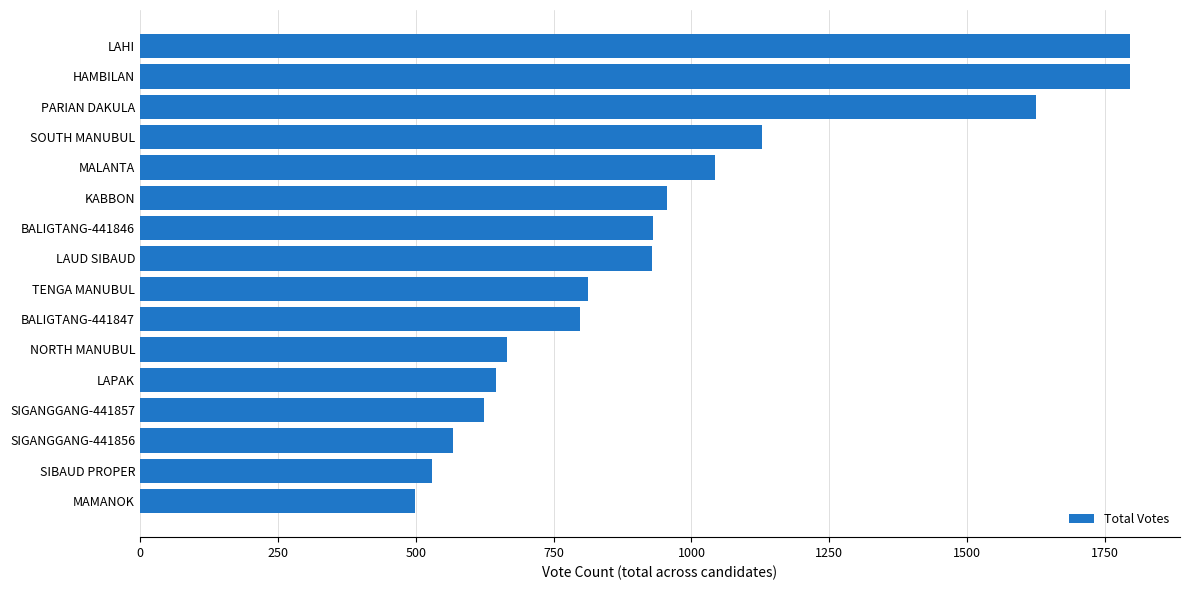

Is it true that the value at TENGA MANUBUL is 1081?

False